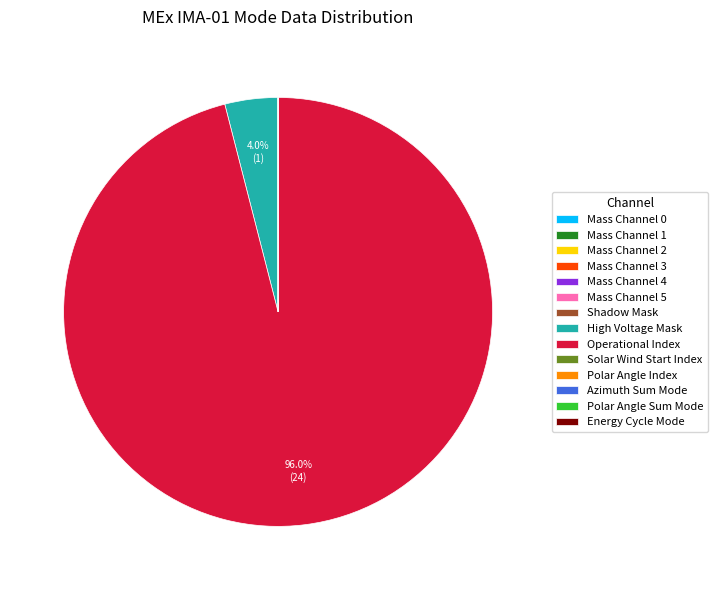

To the nearest percent, what is the average slice percentage?

7%